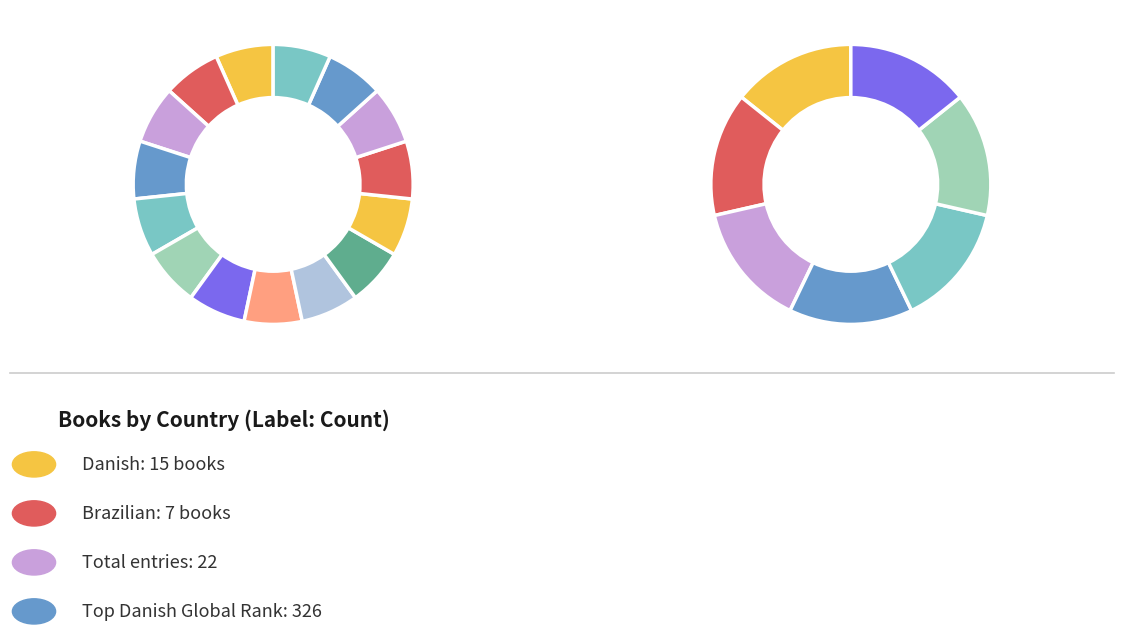

To the nearest percent, what is the combined percentage of Brazilian and Danish?

100%